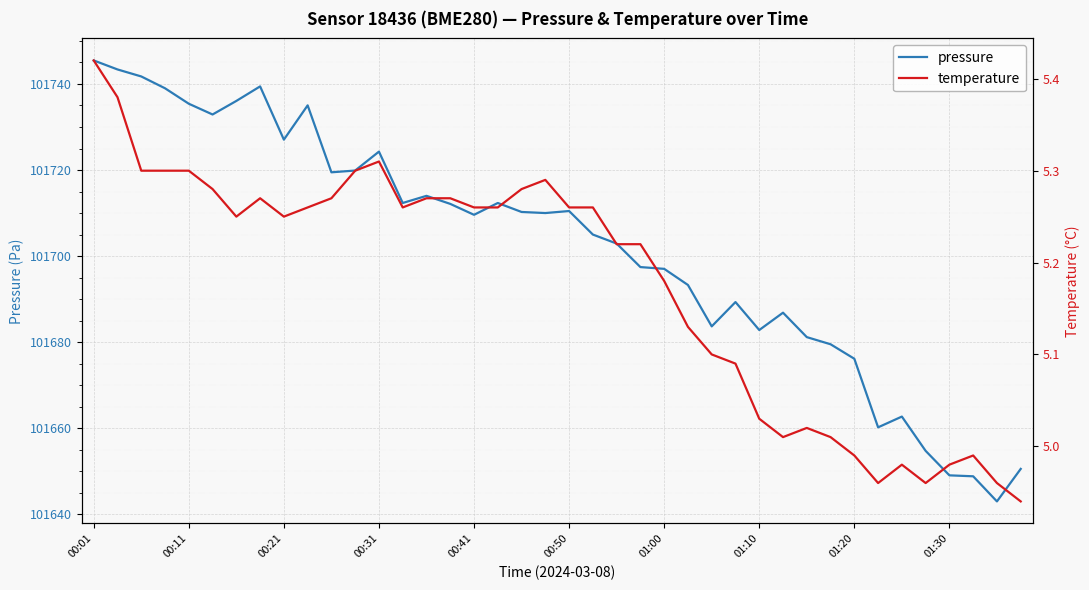

In pressure, how many points are higher than both neighbors (excluding endpoints)?

9